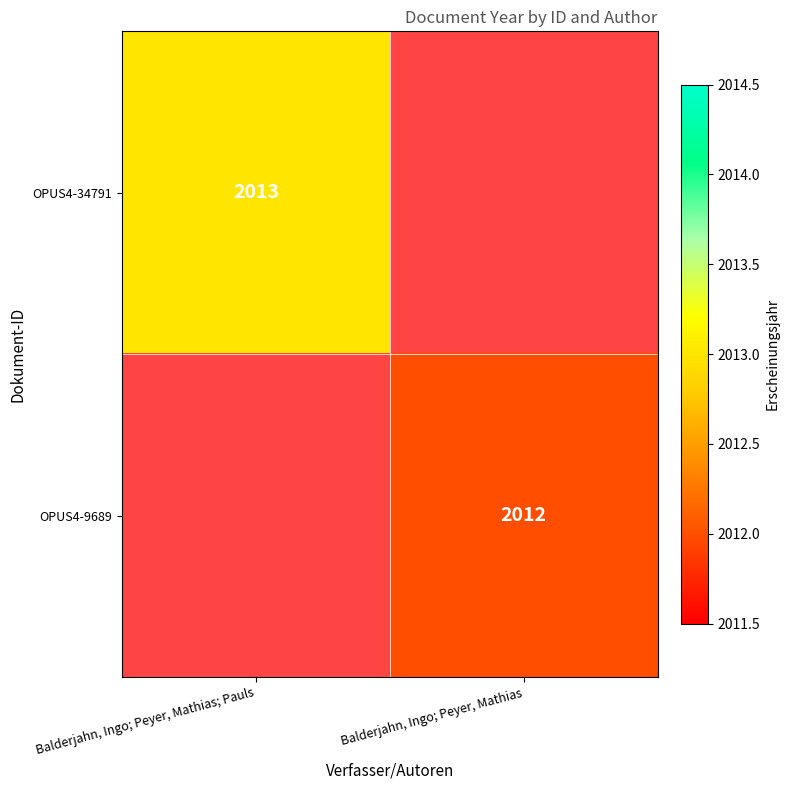

At how many categories does at least one series exceed 2012?

1